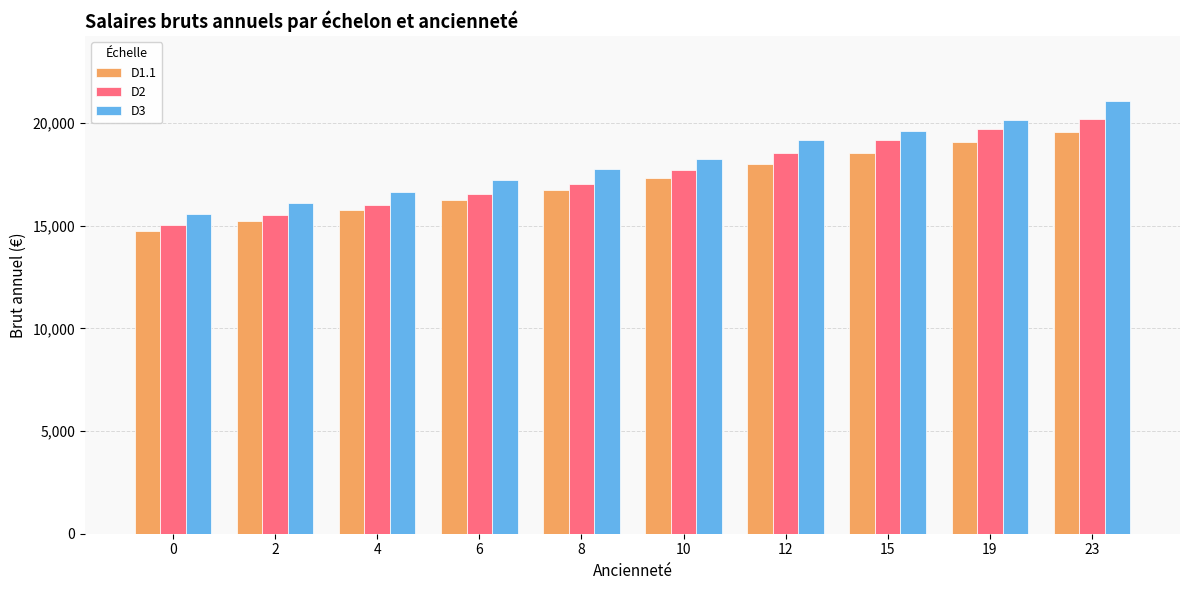

Between 6 and 19, which series saw the biggest shift?

D2